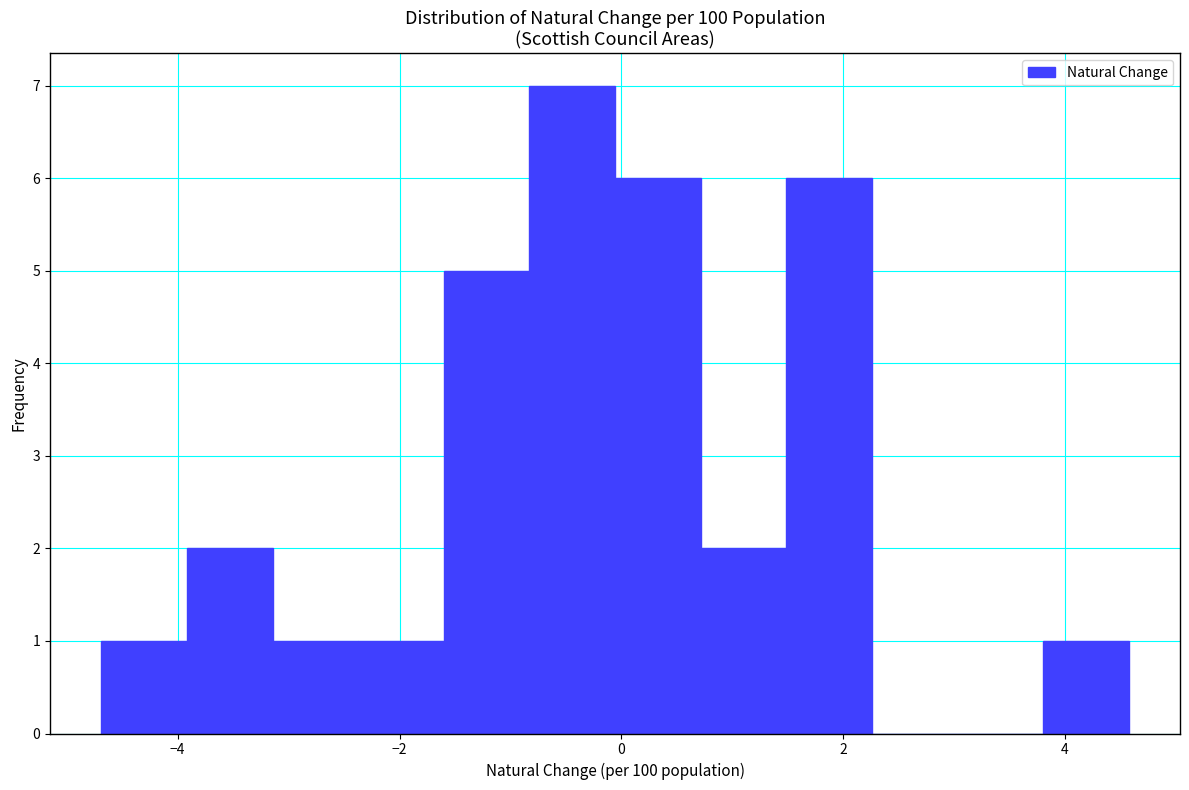

Read against the x-axis, roughly where is the centre of the tallest bar?

-0.4